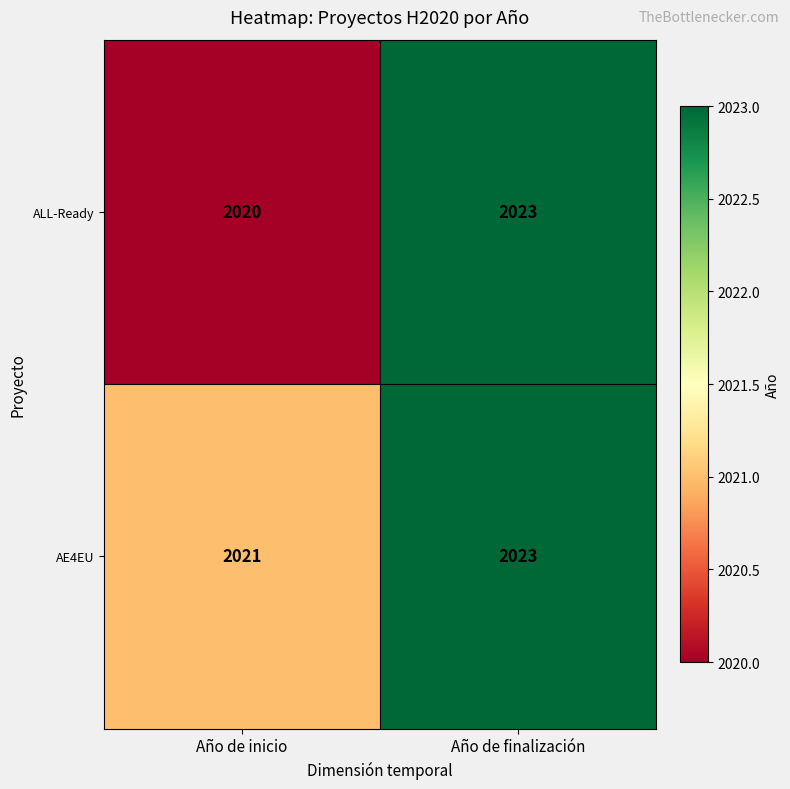

What value does the ALL-Ready series have at Año de finalización?

2023